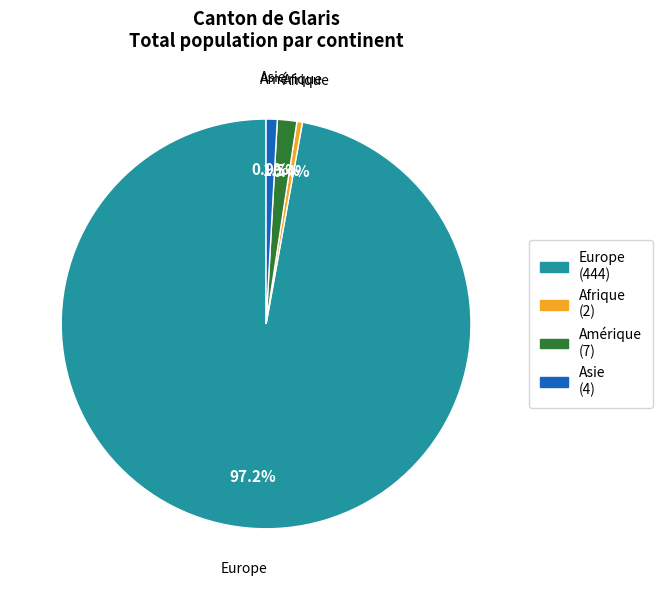

Does any single category account for the majority?

Yes